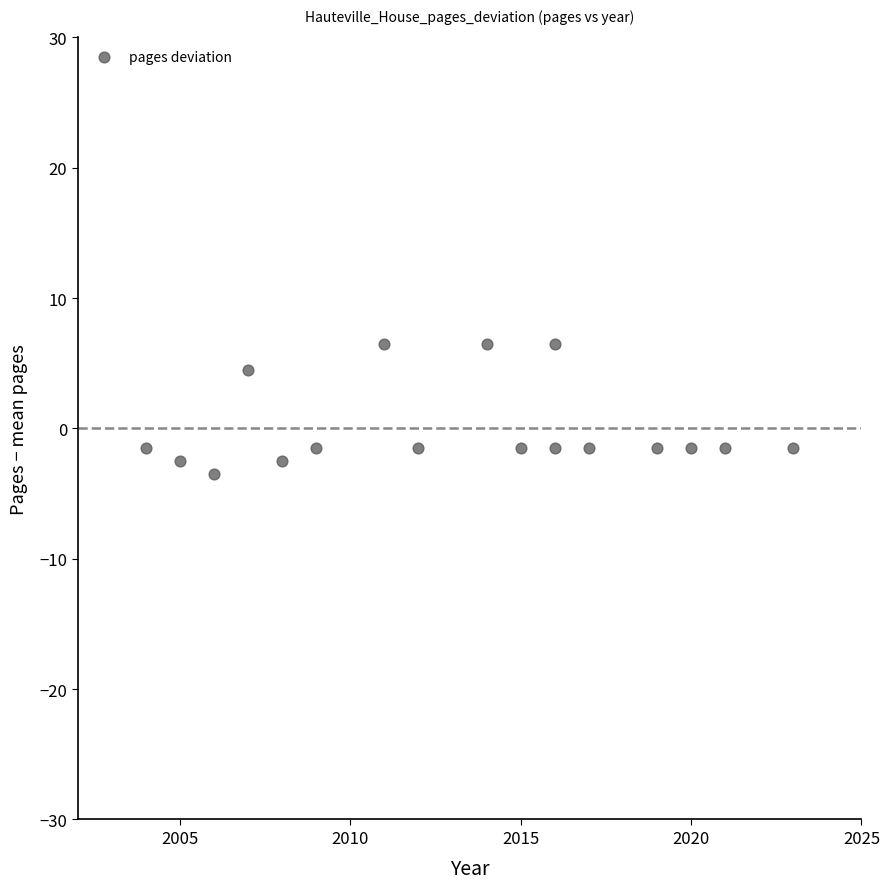

What is the range of Y values (max minus min)?

10.0